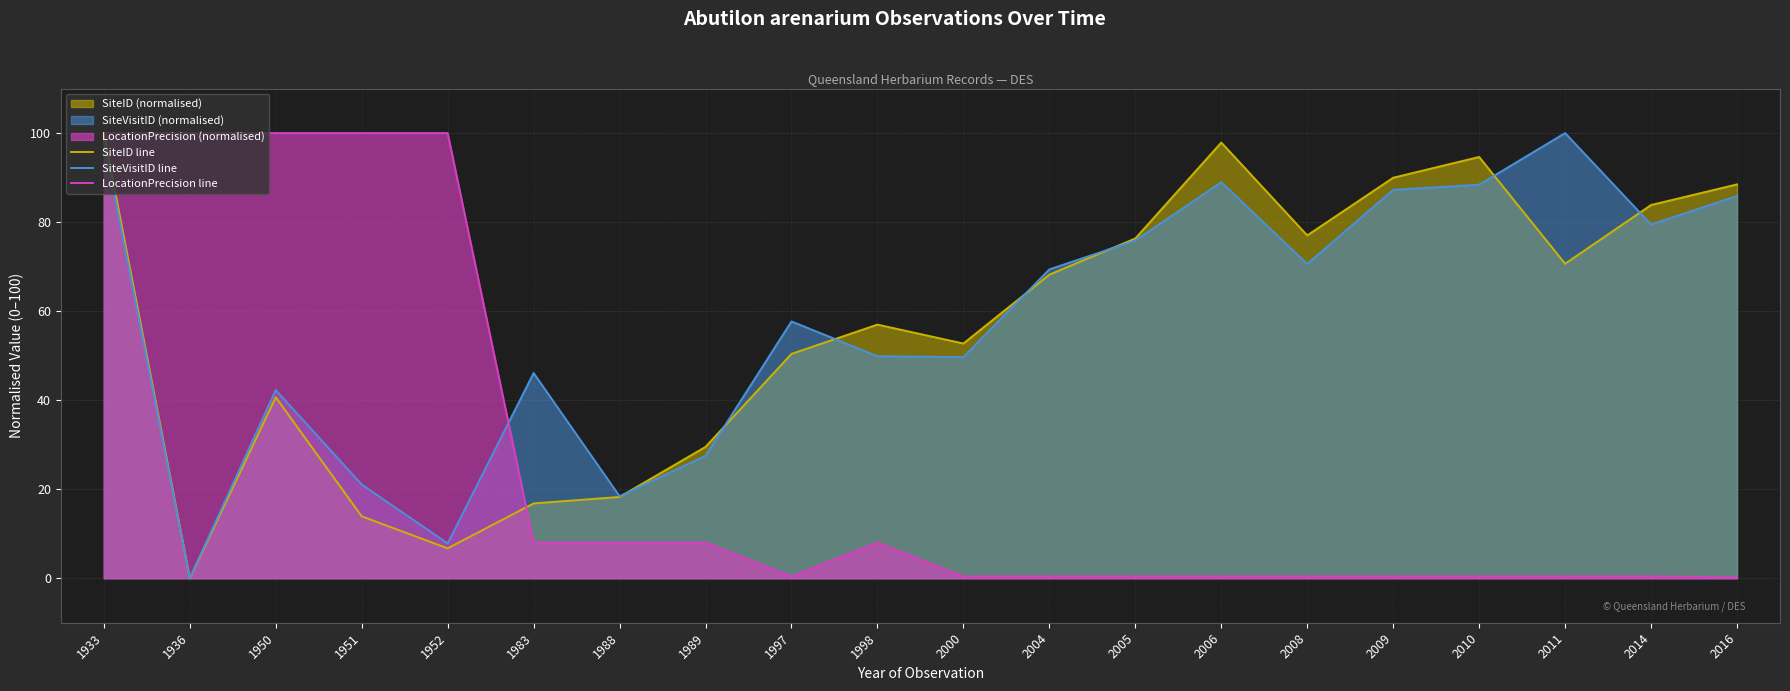

Does the chart have visible grid lines?

Yes